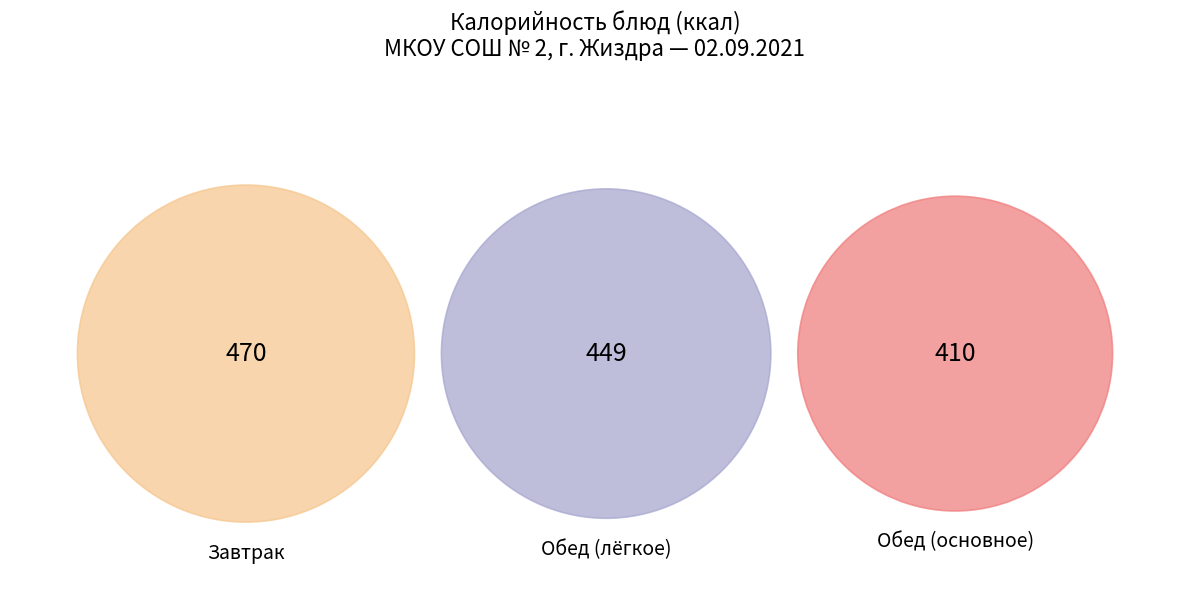

Is it true that Чай (обед) is 23% of the pie?

False